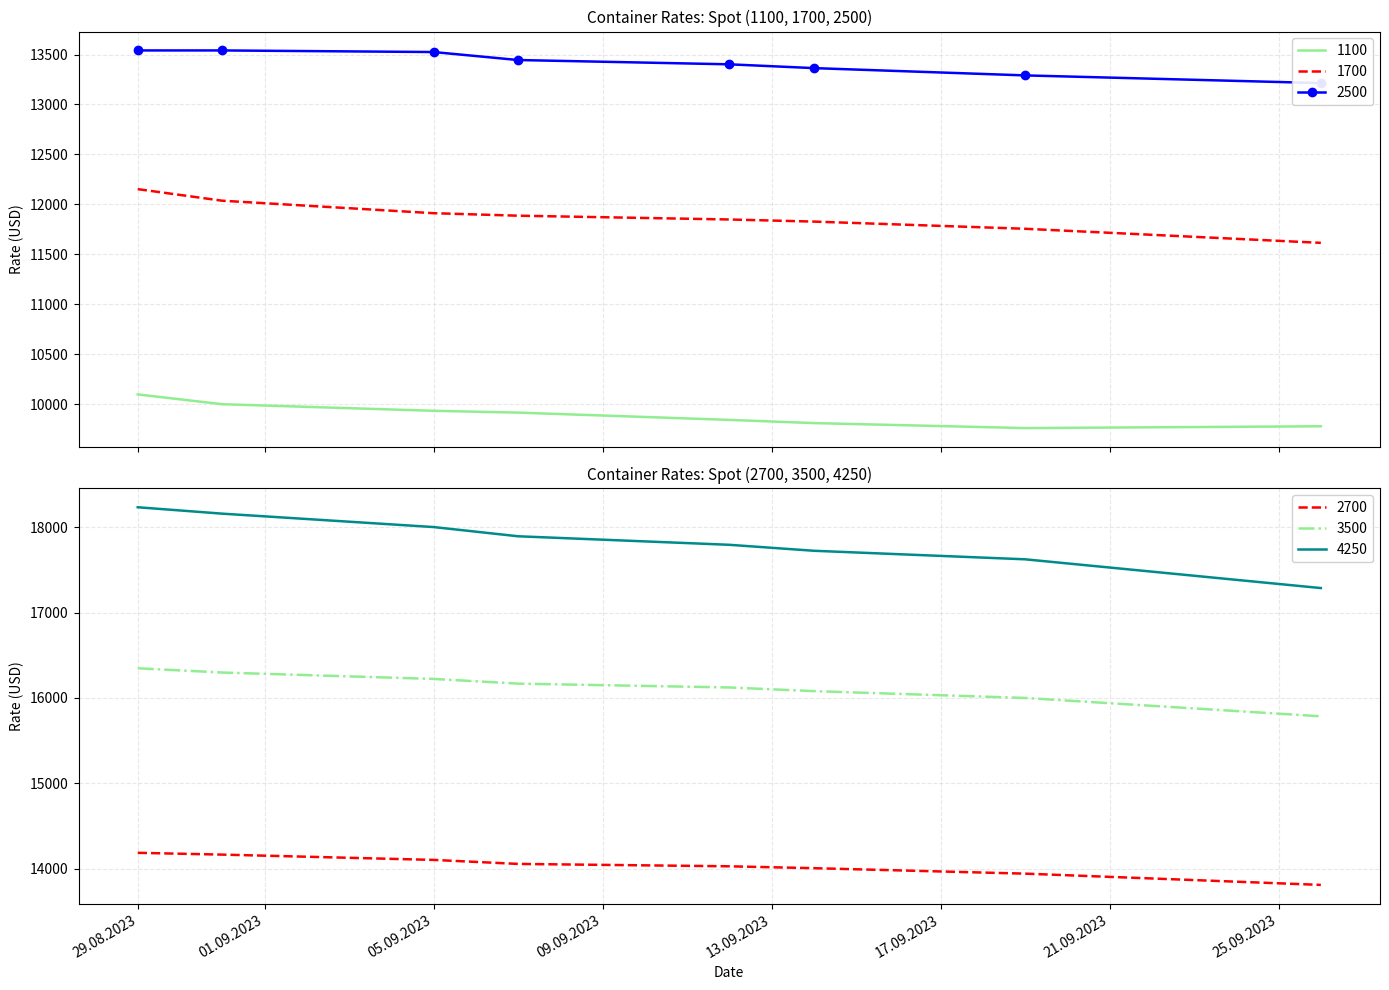

True or false: 3500 and 2500 cross at least once.

False